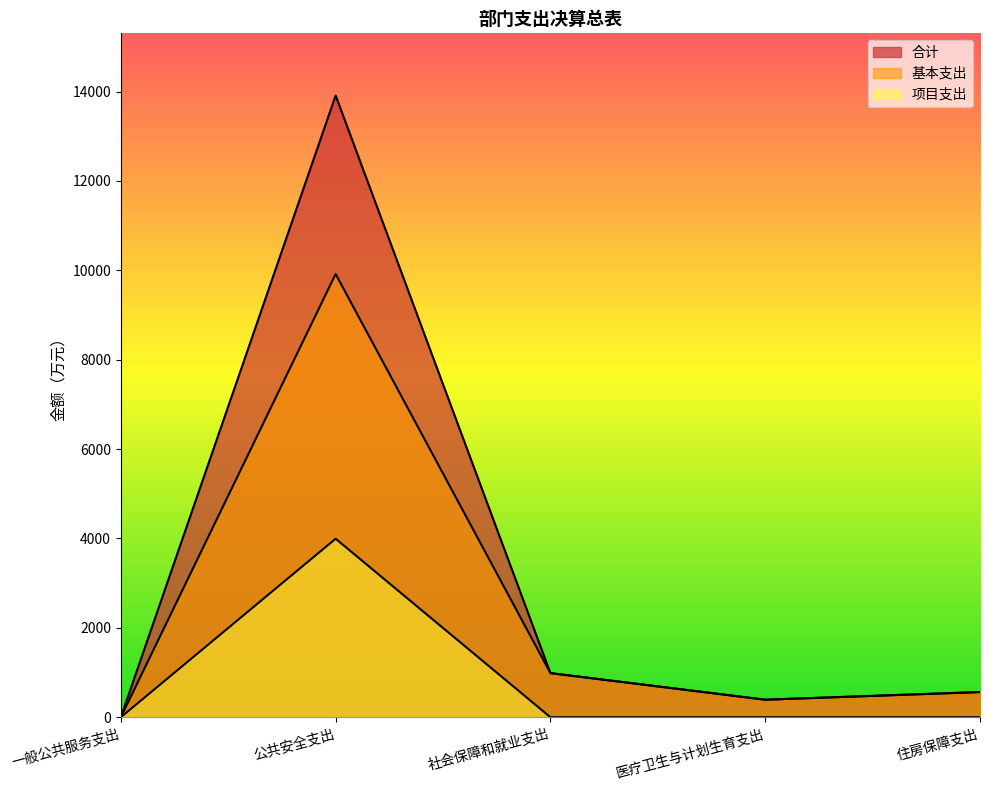

What is the sum of all 基本支出 values?

11859.9